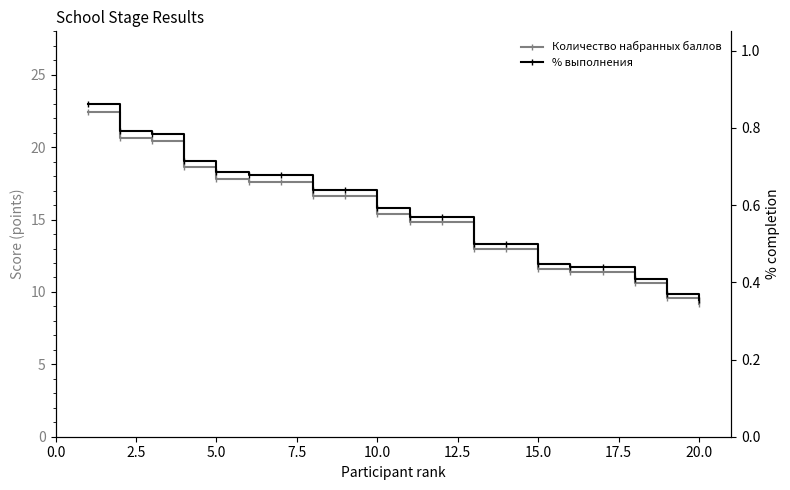

What is the sum of all % выполнения values?

11.7